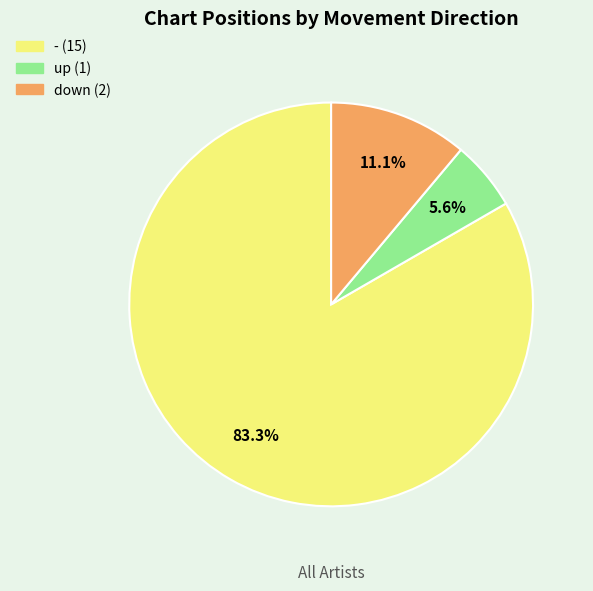

Is it true that - is 83% of the pie?

True